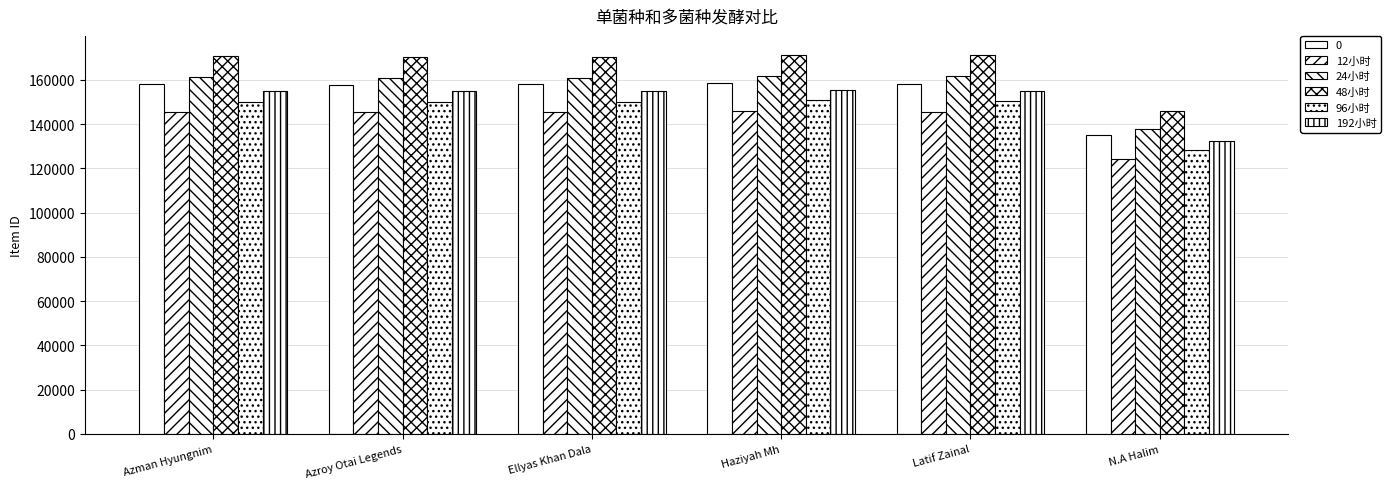

Which has a higher value, N.A Halim or Azman Hyungnim?

Azman Hyungnim